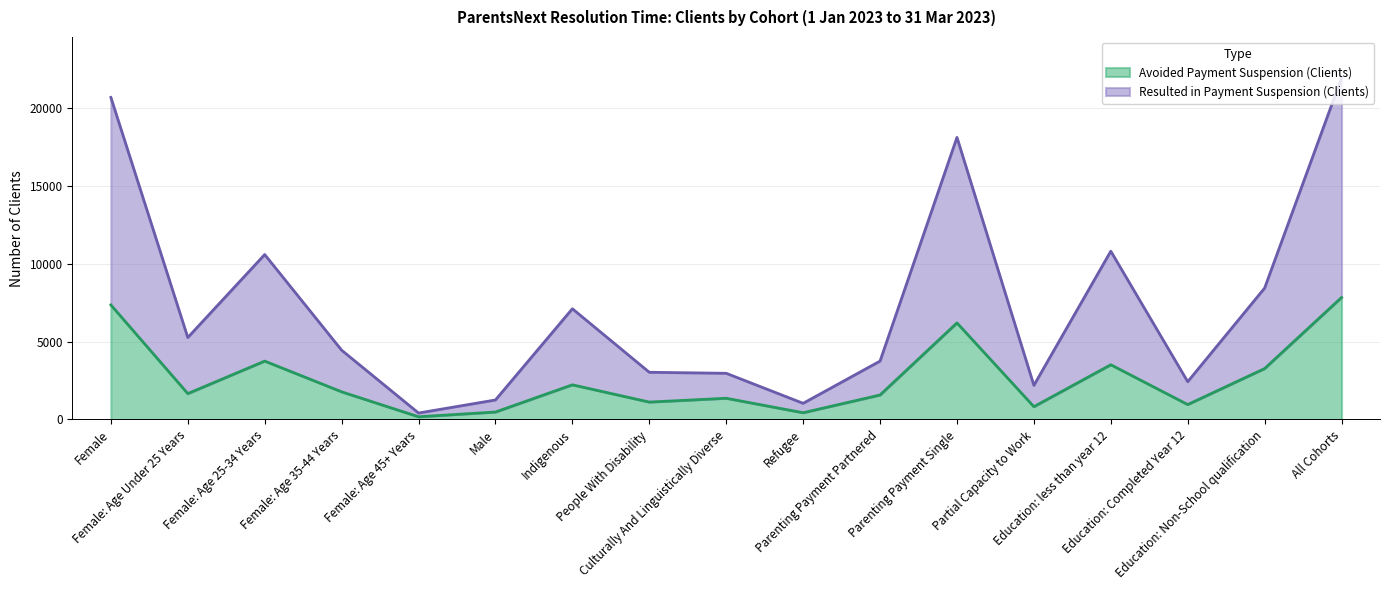

At which category is the sum across all series the highest?

All Cohorts